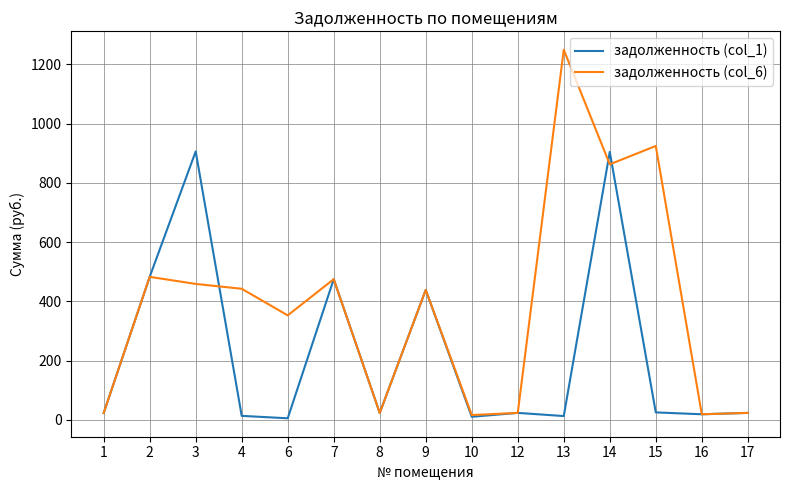

What is the difference between the highest and lowest values at 3?

447.3